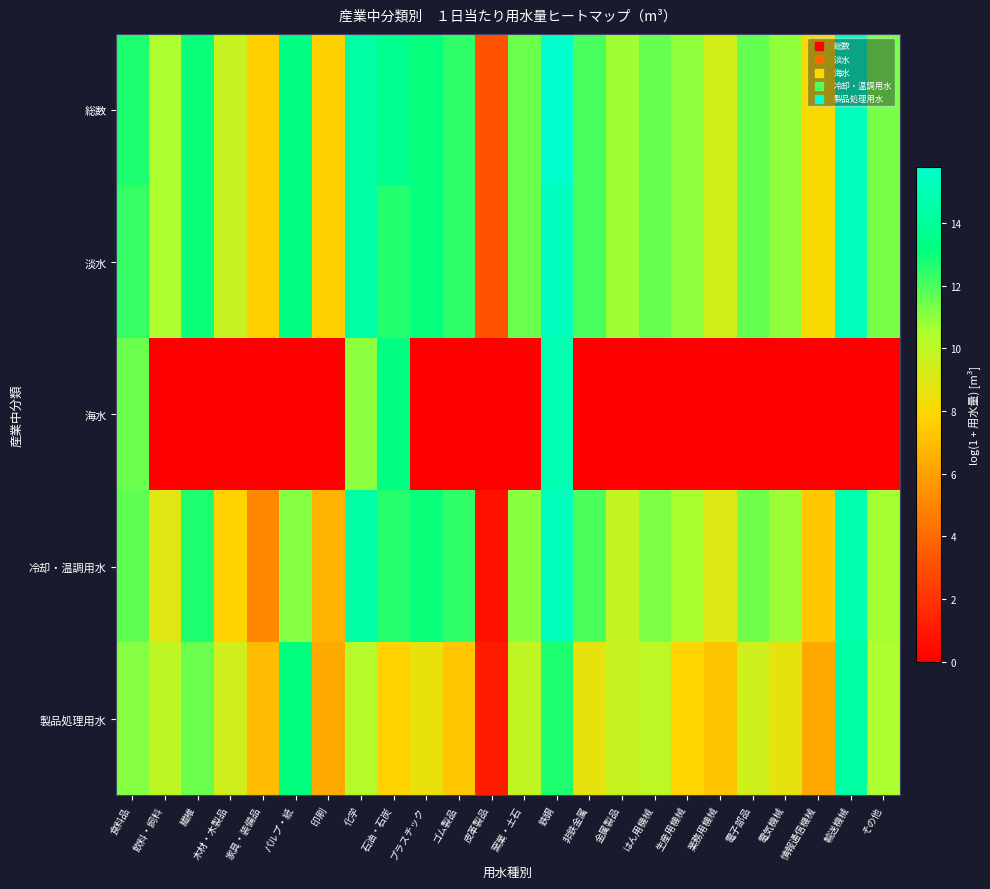

Which series has the largest total across all categories?

総数